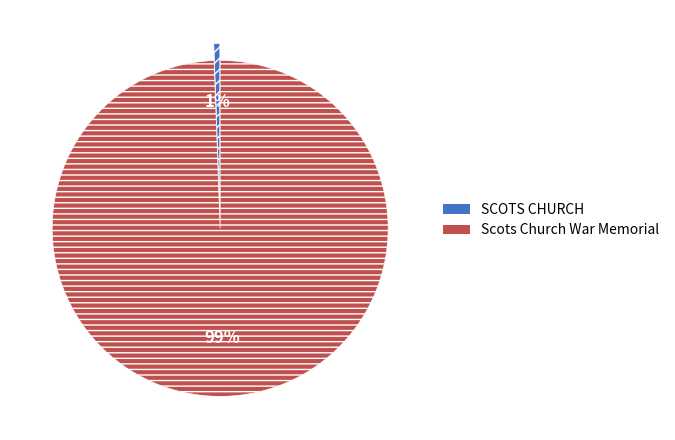

Count the number of slices in the pie.

2